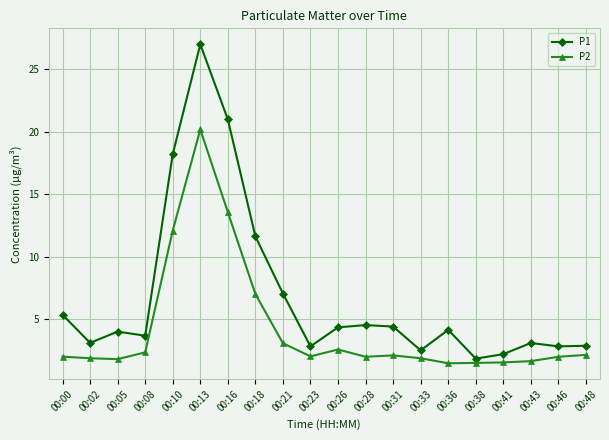

True or false: P1 has more than 0 interior local peaks.

True